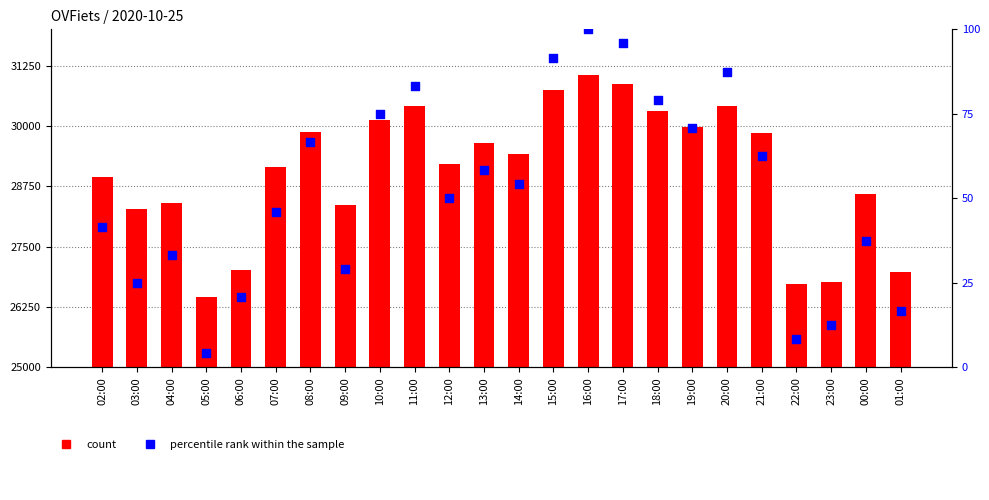

Which series has the widest spread of Y values?

count